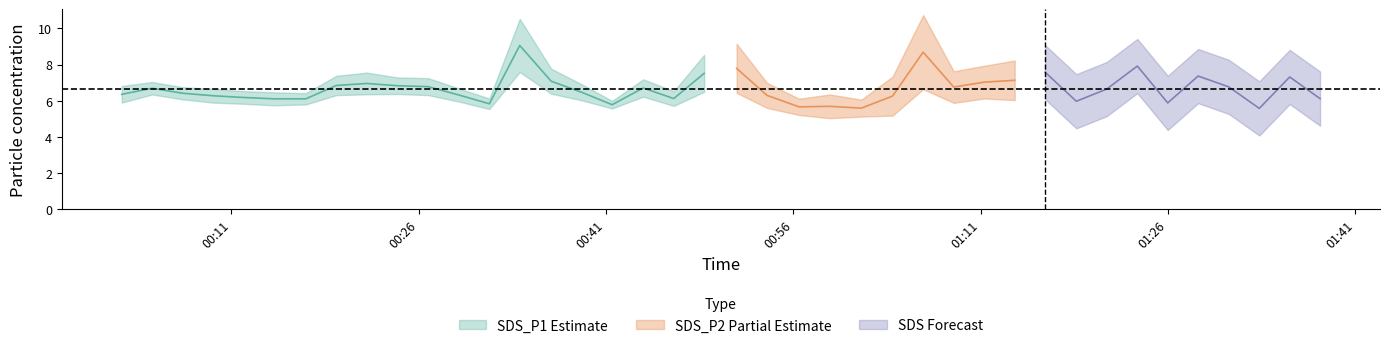

True or false: SDS_P2 has a value of 7.2 at 34.

False